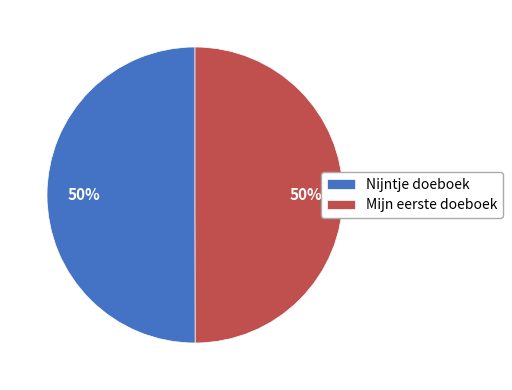

To the nearest percent, what percentage of the pie is Mijn eerste doeboek?

50%